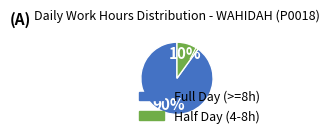

To the nearest percent, what is the average slice percentage?

50%